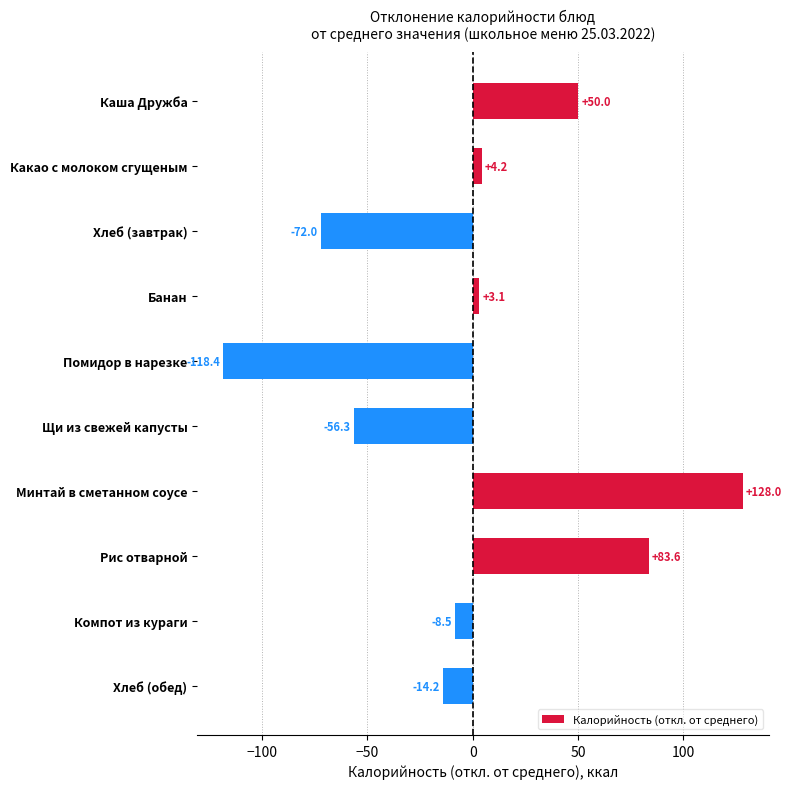

What is the label of the 4th bar from the bottom?

Минтай в сметанном соусе